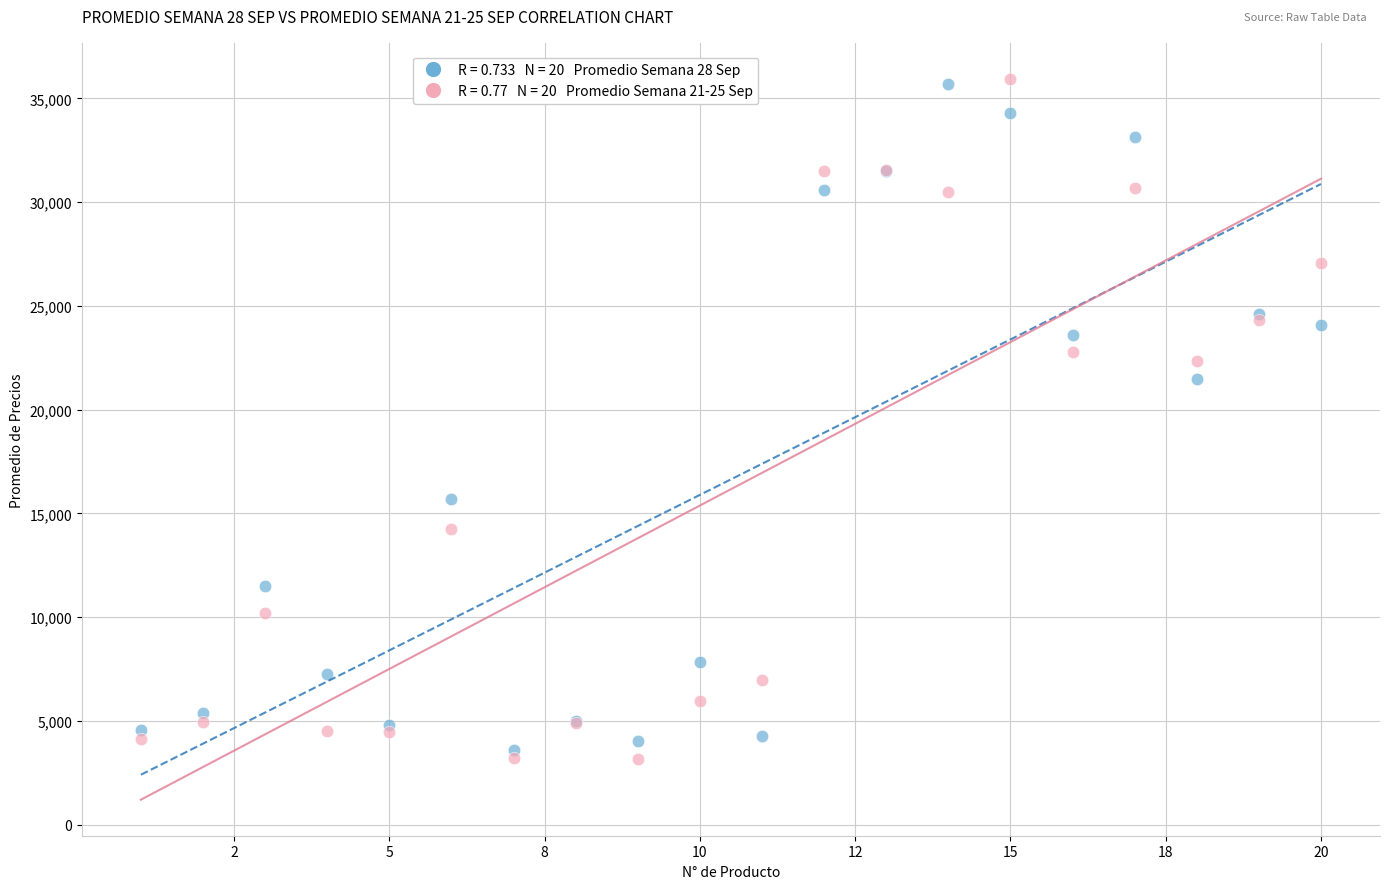

Across all series, what Y value is closest to 19554?

21466.7